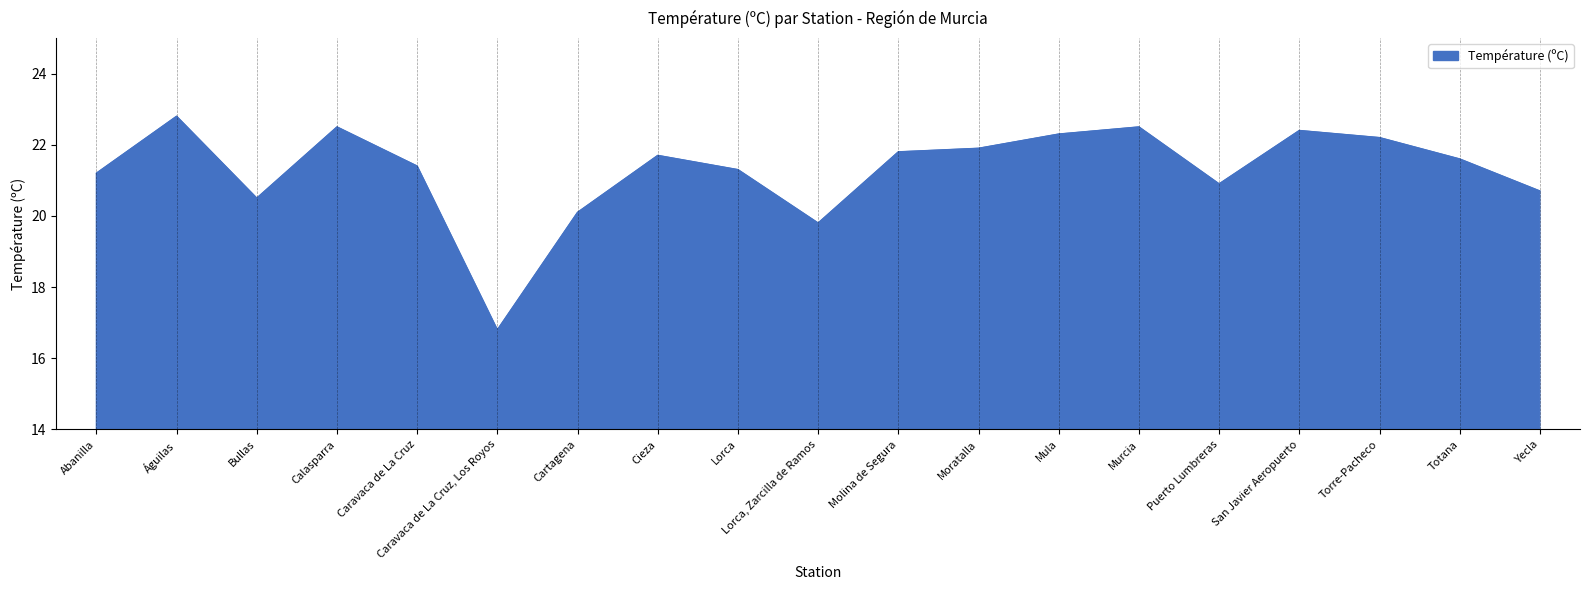

What position from the right is Torre-Pacheco?

3